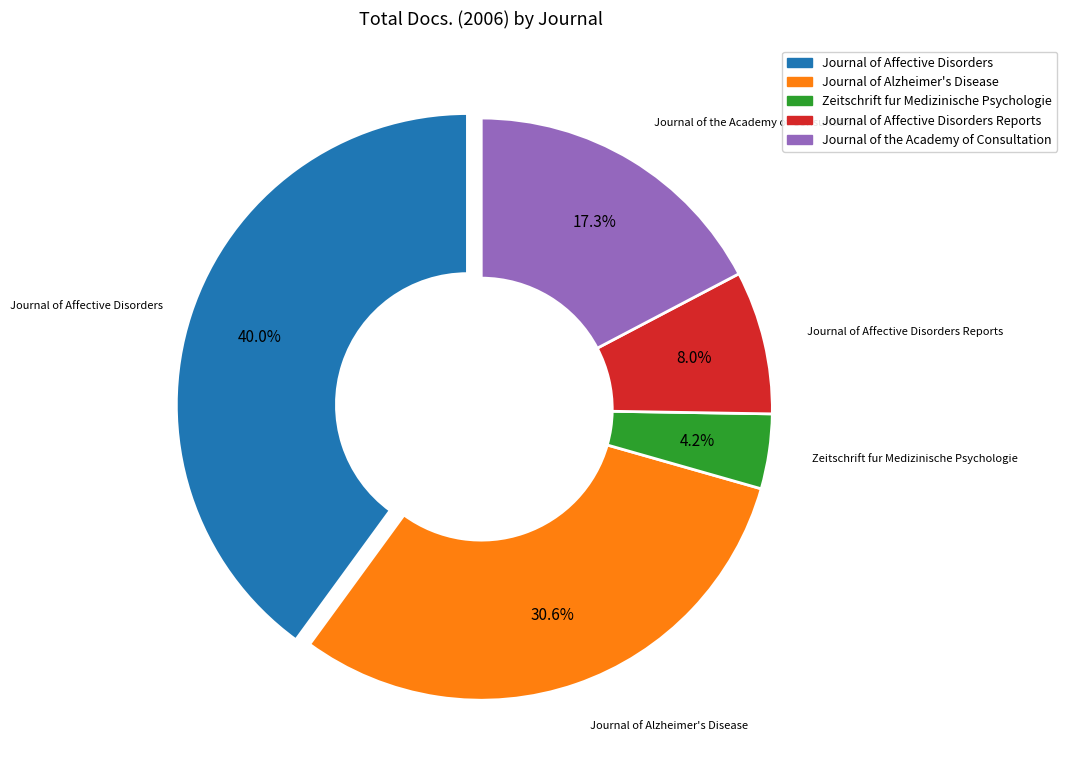

Is there any slice that represents more than half of the pie?

No